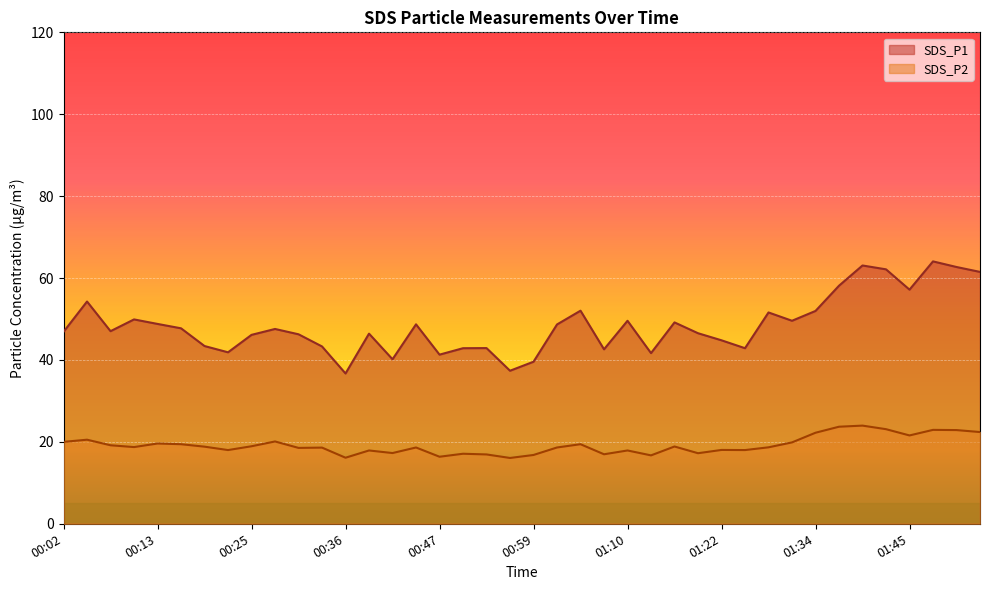

List the series in order of their overall mean, highest first.

SDS_P1, SDS_P2